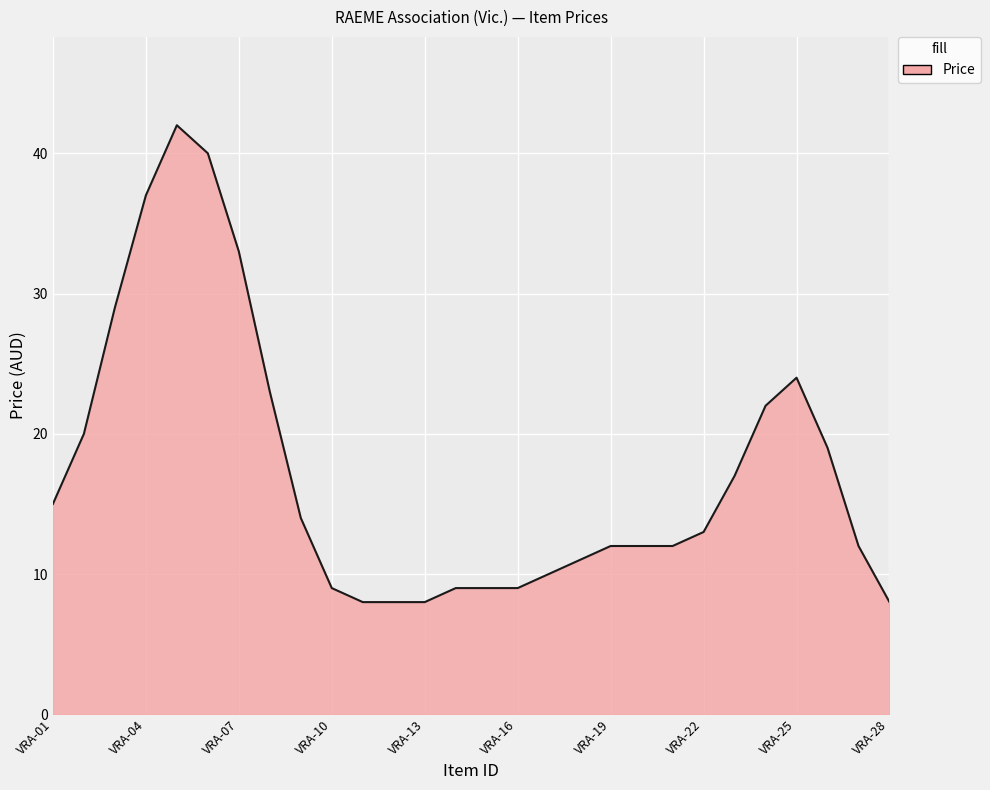

What is the greatest value displayed?

42